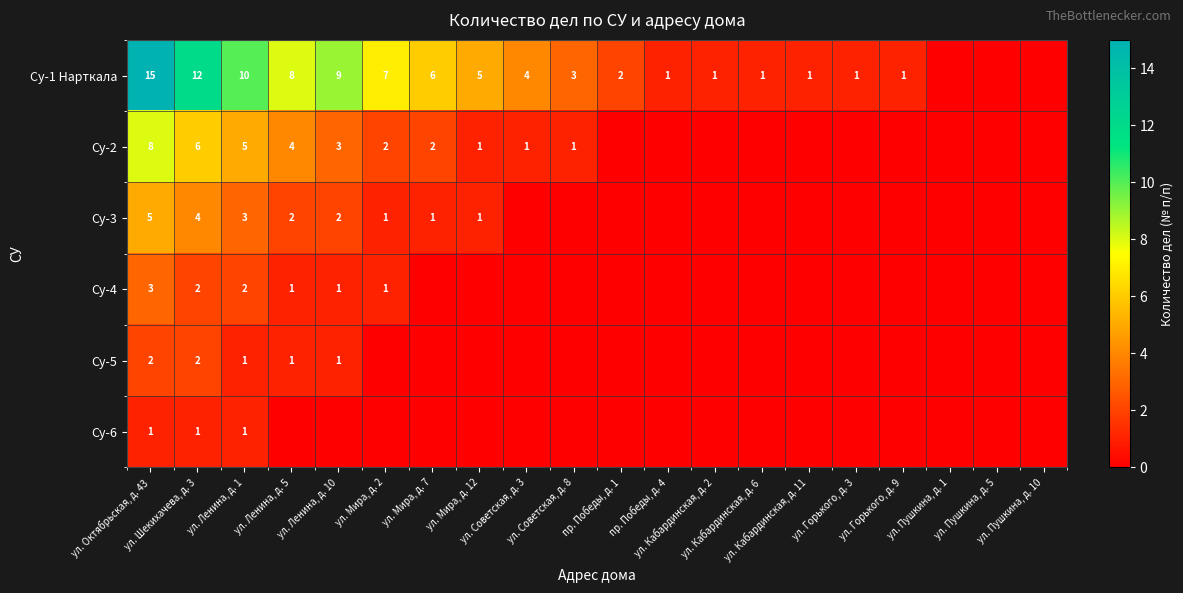

True or false: Су-1 Нарткала has a value of 0 at ул. Пушкина, д. 10.

True